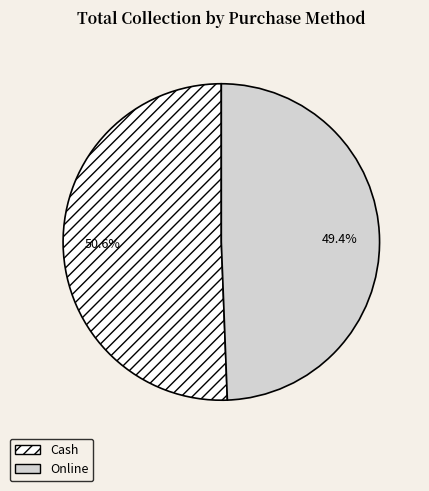

To the nearest percent, what percentage of the pie is Cash?

51%